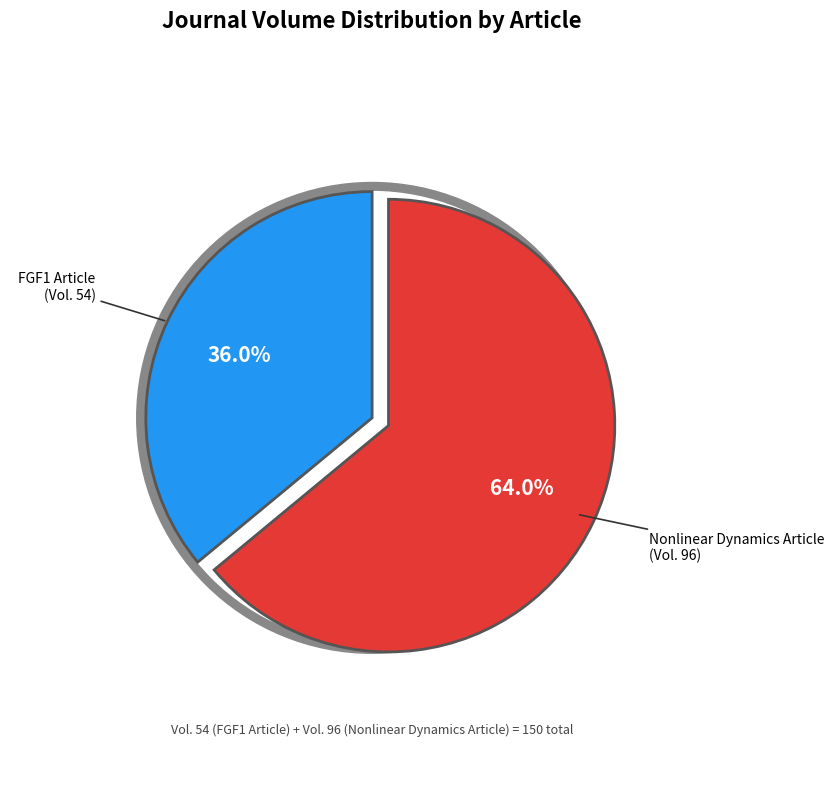

Is there any slice that represents more than half of the pie?

Yes